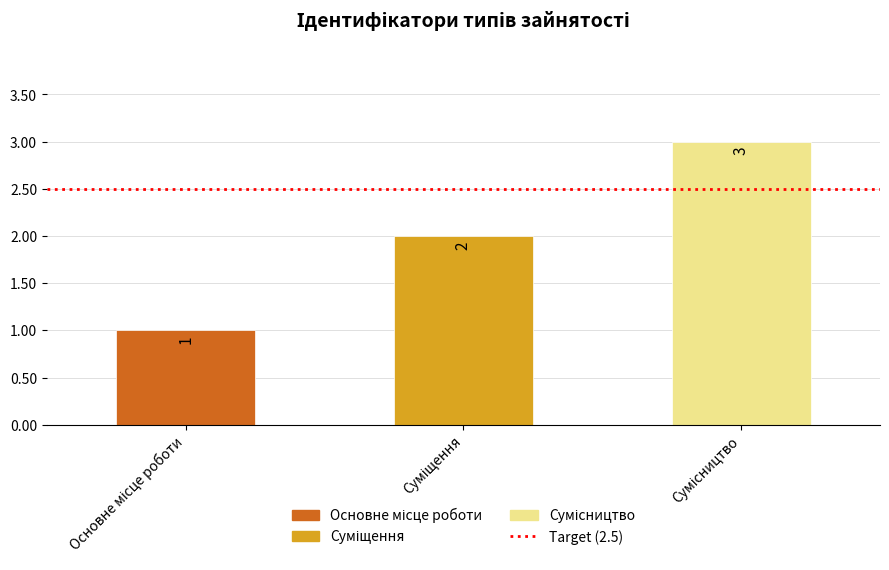

What is the sum of all values?

6